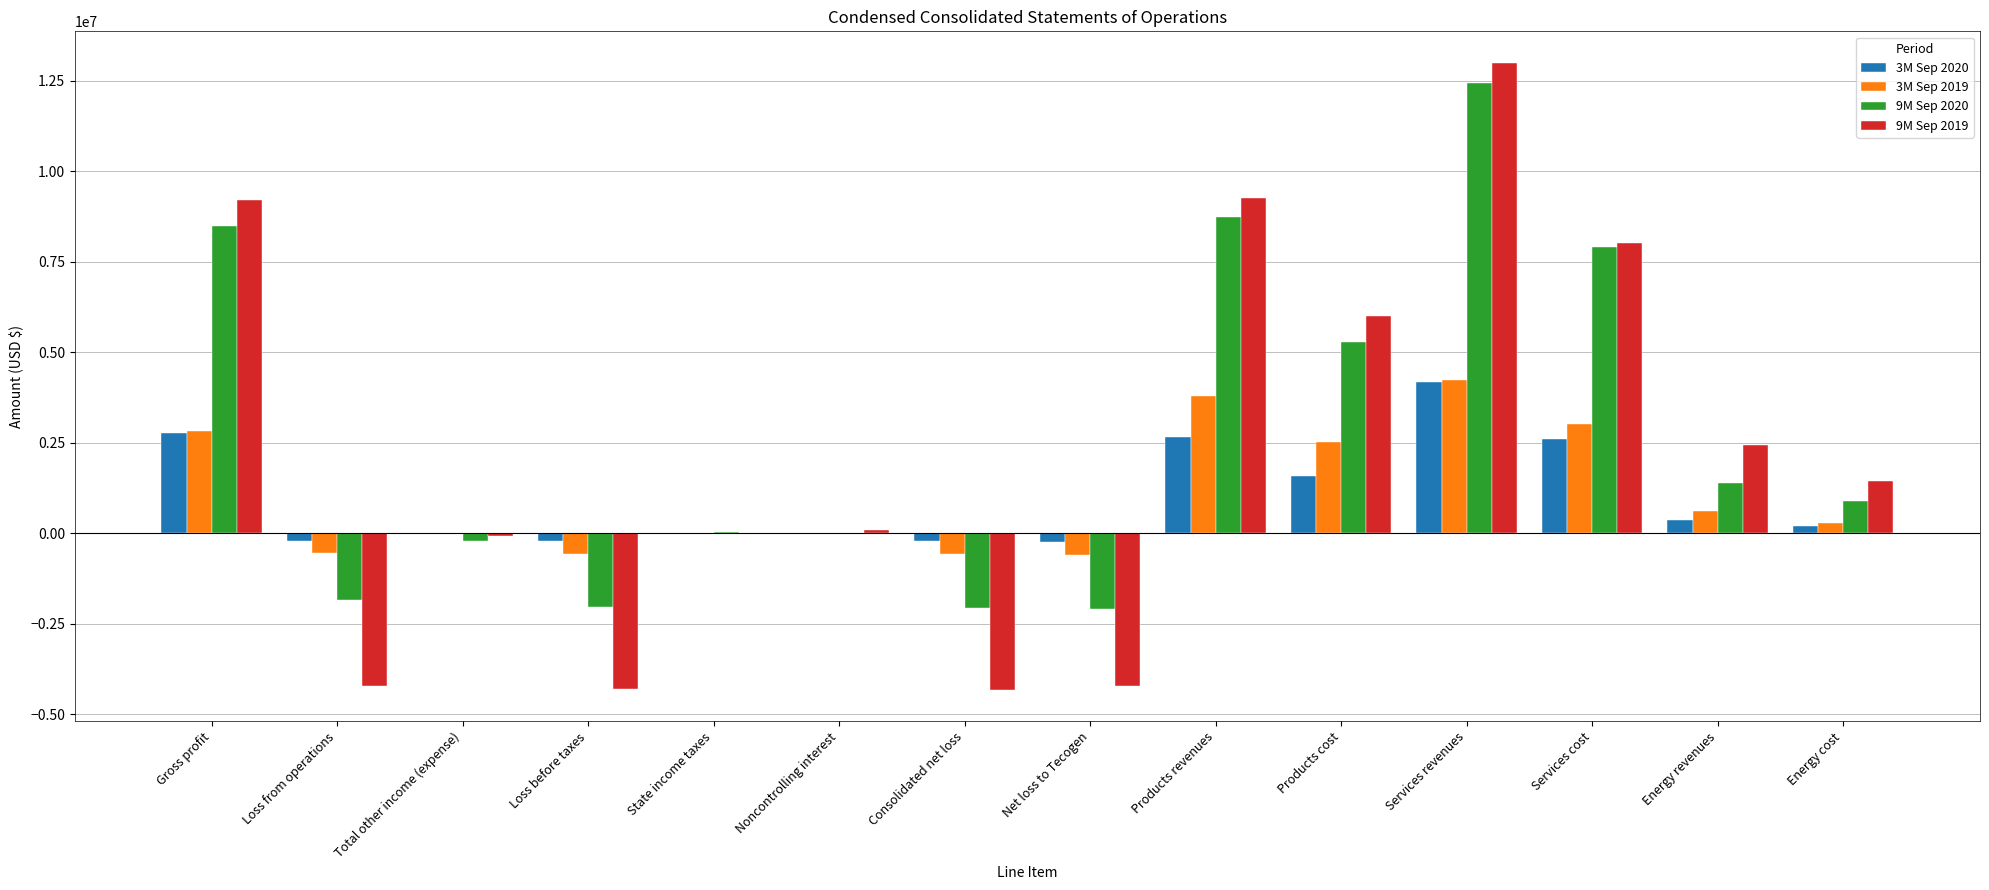

The value of 9M Sep 2019 at Energy cost is 2052704. True or false?

False